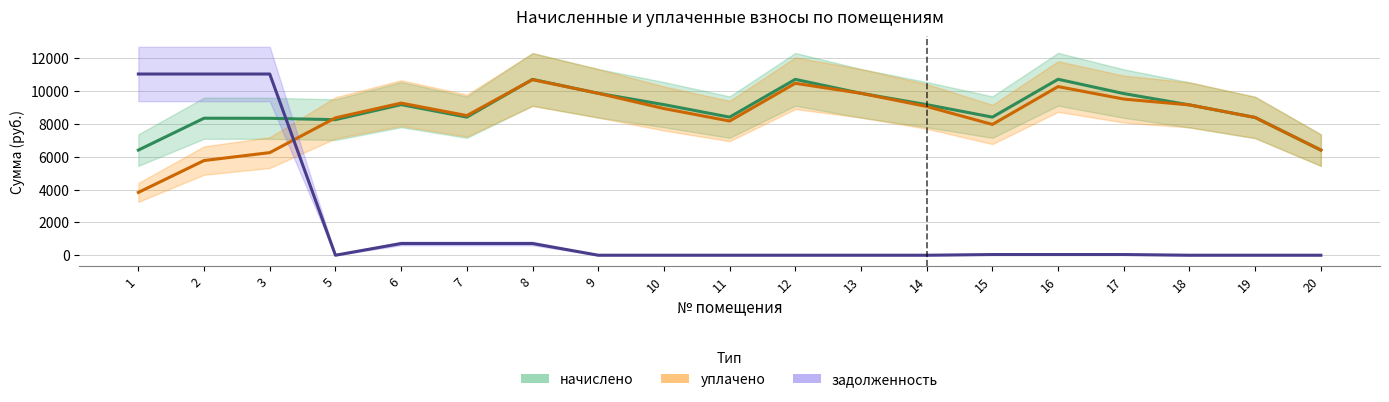

How many interior local peaks does the уплачено series have?

4